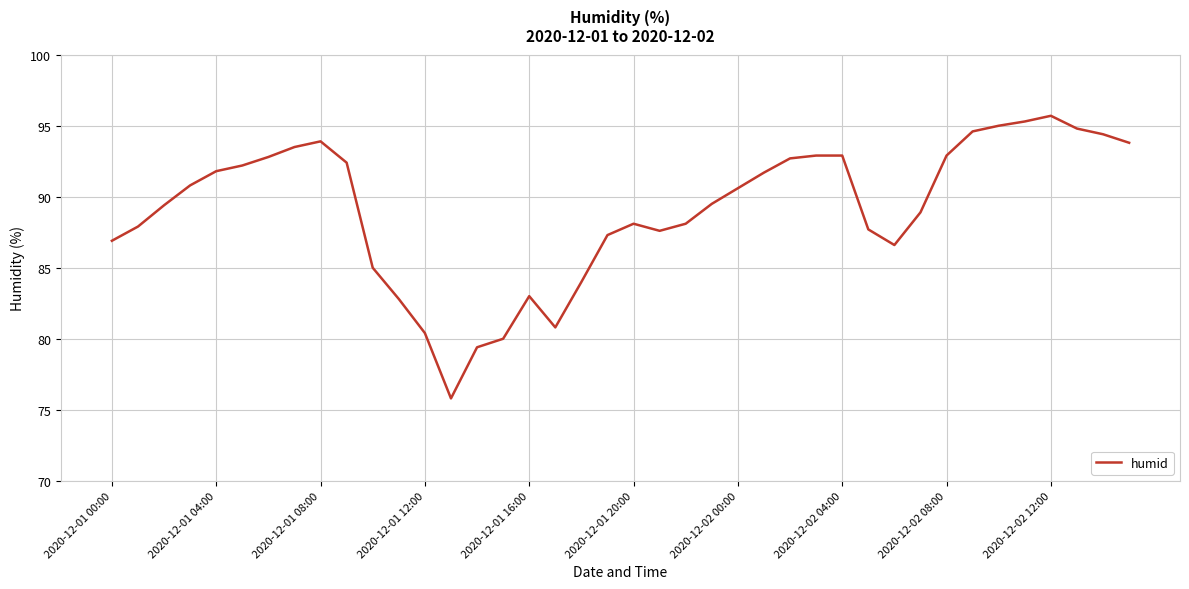

What is the difference between the maximum and minimum values?

19.9